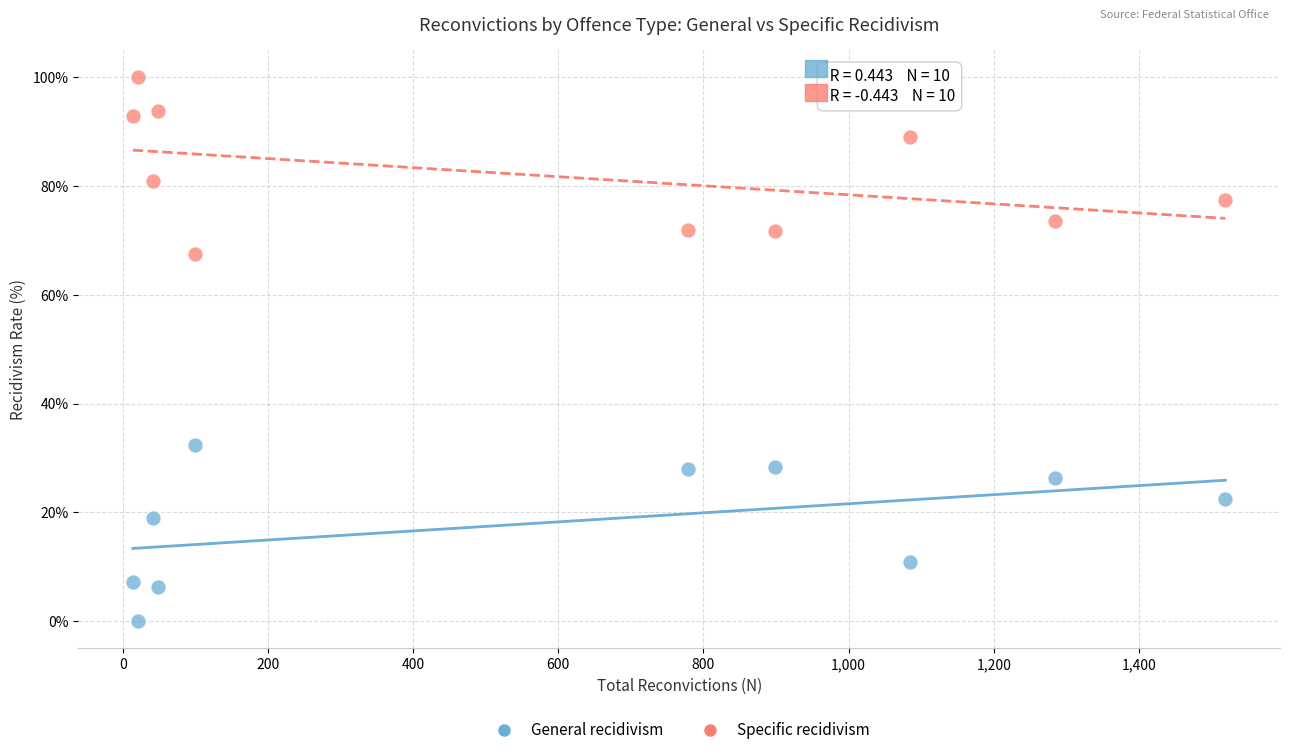

Across all data points, what is the range of X values (max minus min)?

1505.0